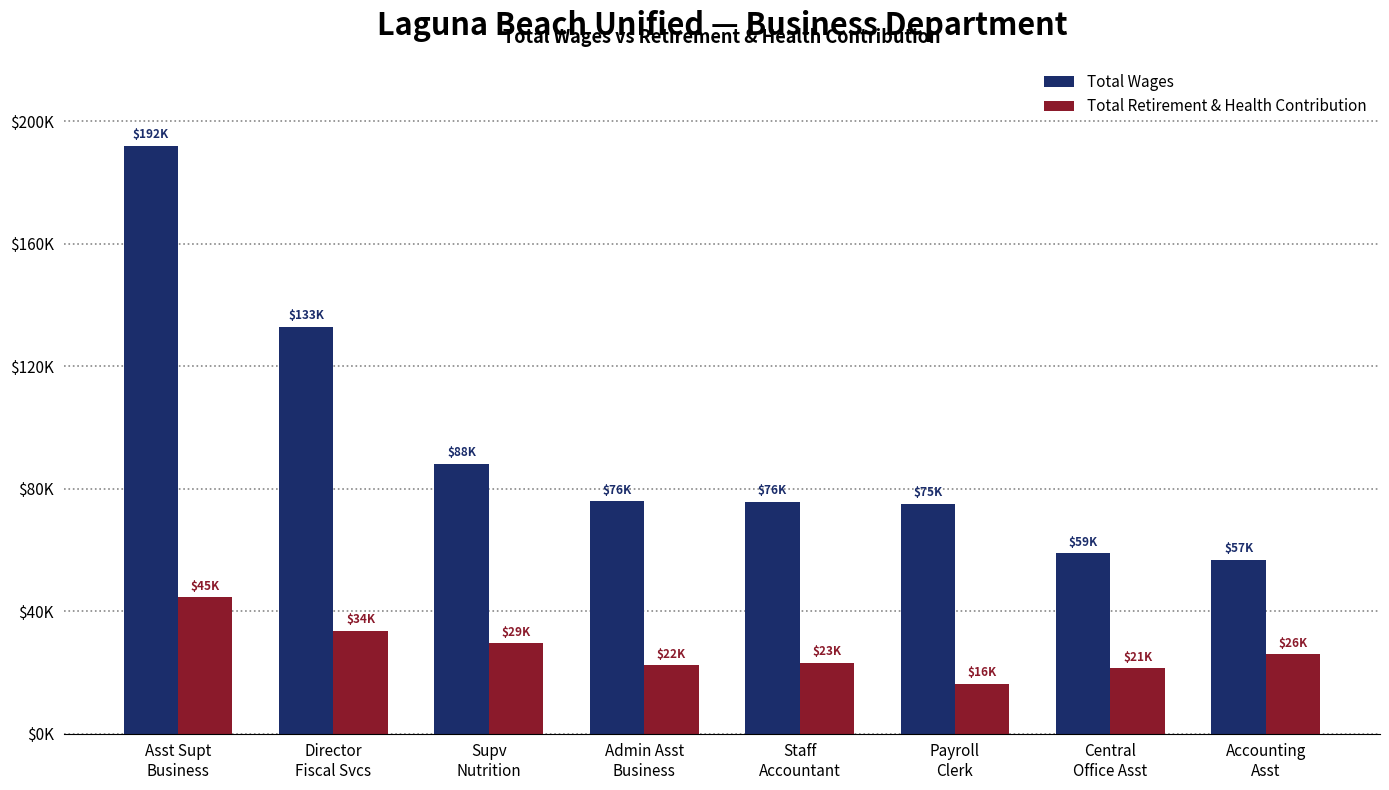

List the labels in order of Total Retirement & Health Contribution value, smallest first.

Payroll
Clerk, Central
Office Asst, Admin Asst
Business, Staff
Accountant, Accounting
Asst, Supv
Nutrition, Director
Fiscal Svcs, Asst Supt
Business